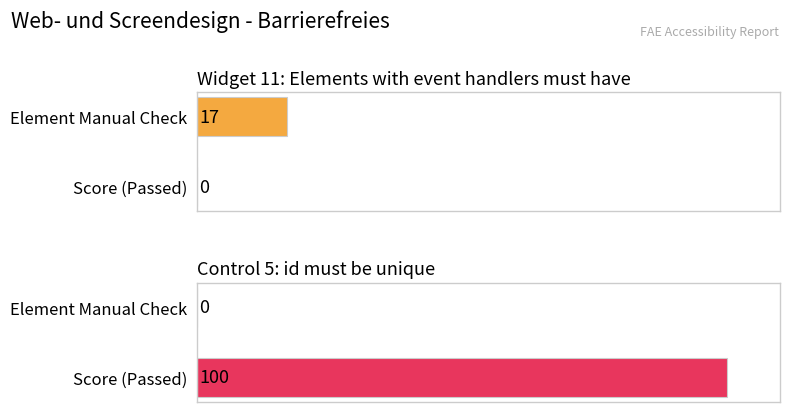

How many Element Manual Check values are between 0 and 17?

2